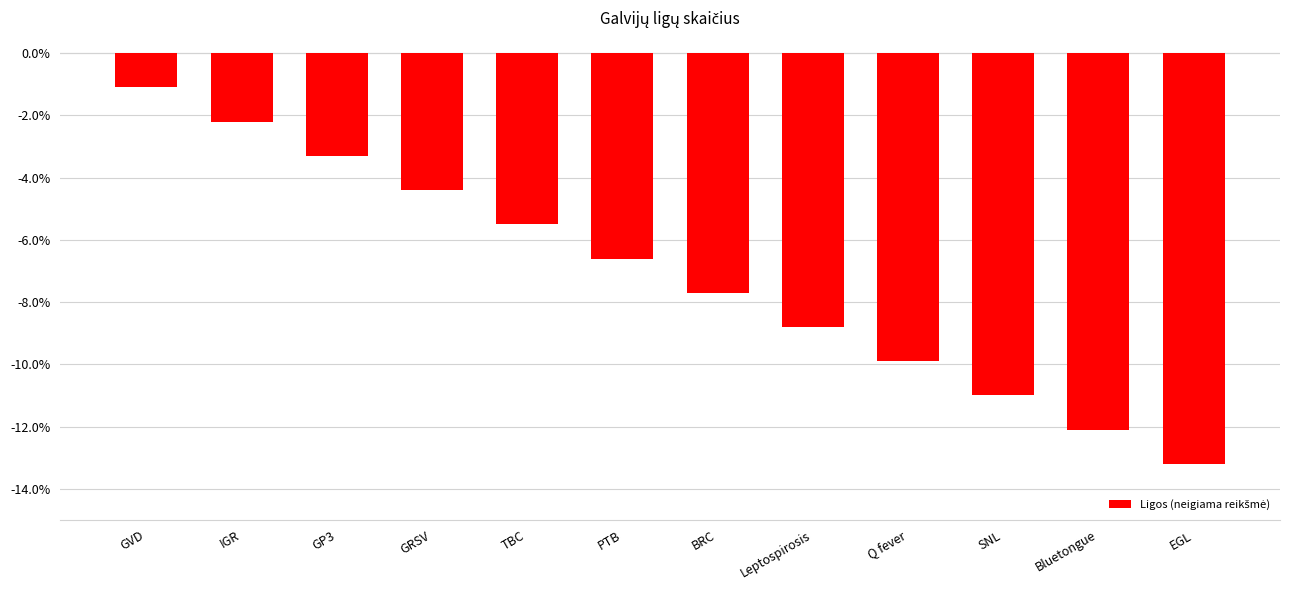

What is the sum of the values at Bluetongue and TBC?

-17.6